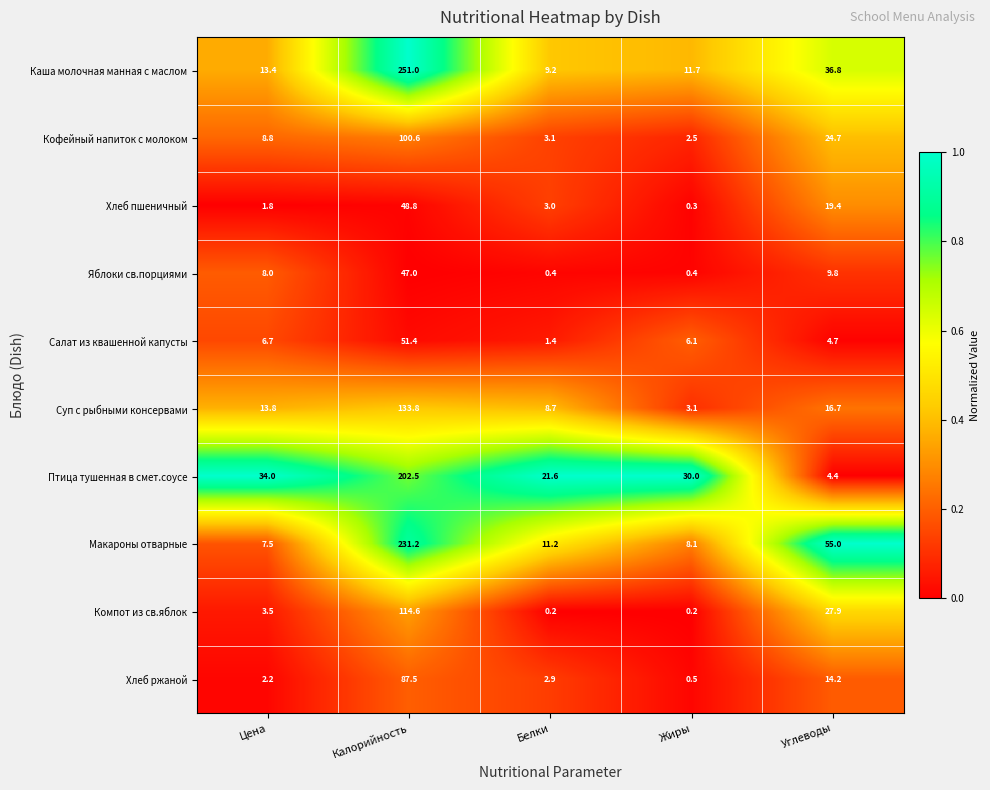

Rank the series by their maximum value, from highest to lowest.

Каша молочная манная с маслом, Макароны отварные, Птица тушенная в смет.соусе, Суп с рыбными консервами, Компот из св.яблок, Кофейный напиток с молоком, Хлеб ржаной, Салат из квашенной капусты, Хлеб пшеничный, Яблоки св.порциями